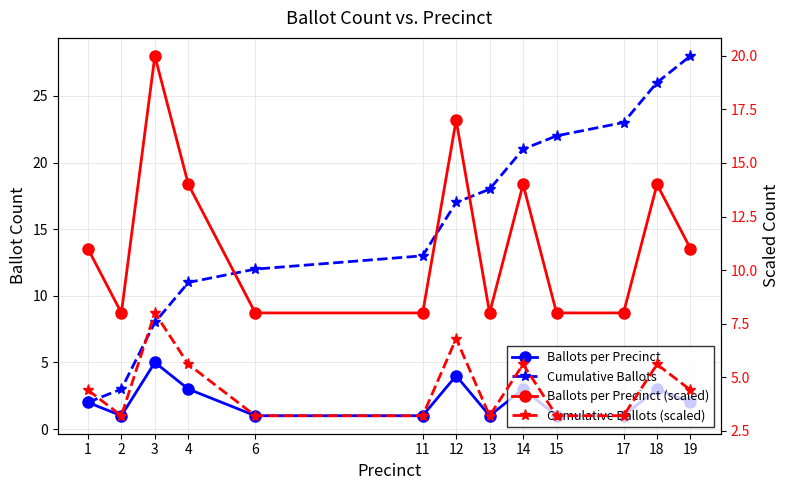

True or false: Ballots per Precinct (scaled) and Cumulative Ballots (scaled) intersect in this chart.

False